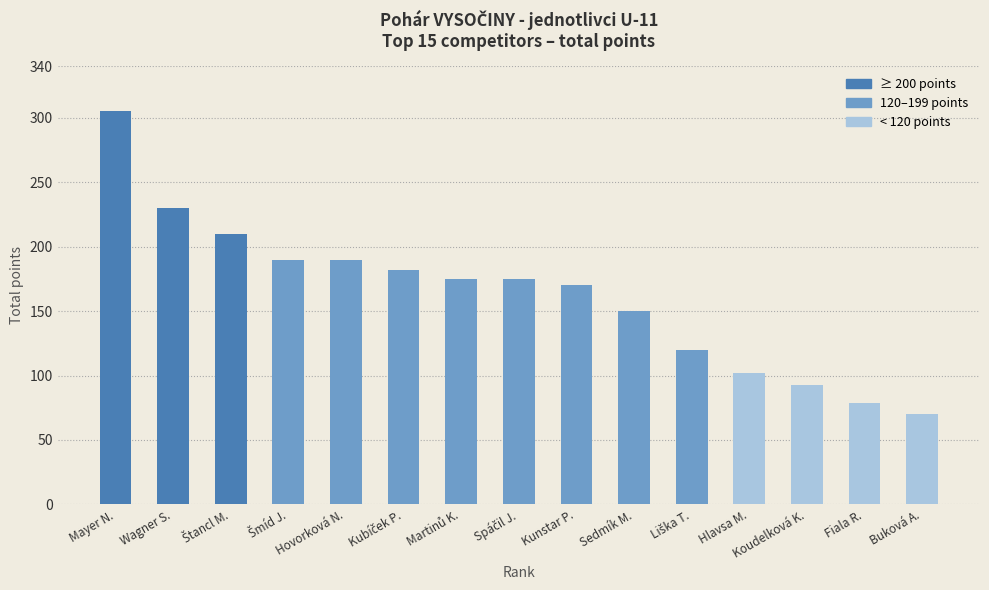

What is the average value?

163